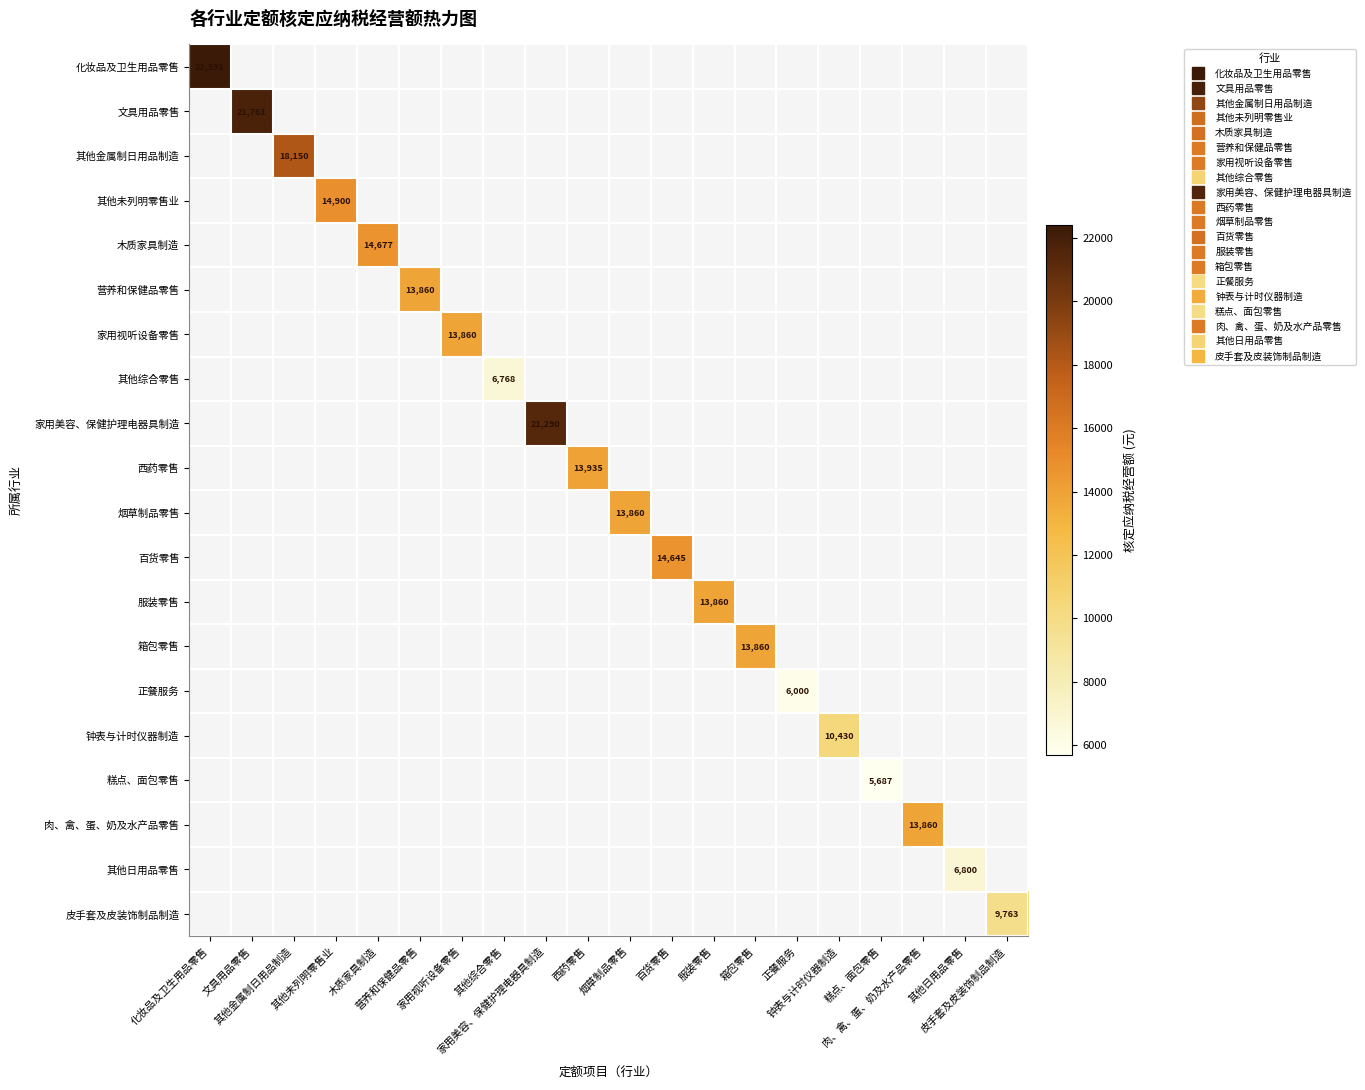

Rank the series at 西药零售 from lowest to highest value.

化妆品及卫生用品零售, 文具用品零售, 其他金属制日用品制造, 其他未列明零售业, 木质家具制造, 营养和保健品零售, 家用视听设备零售, 其他综合零售, 家用美容、保健护理电器具制造, 烟草制品零售, 百货零售, 服装零售, 箱包零售, 正餐服务, 钟表与计时仪器制造, 糕点、面包零售, 肉、禽、蛋、奶及水产品零售, 其他日用品零售, 皮手套及皮装饰制品制造, 西药零售